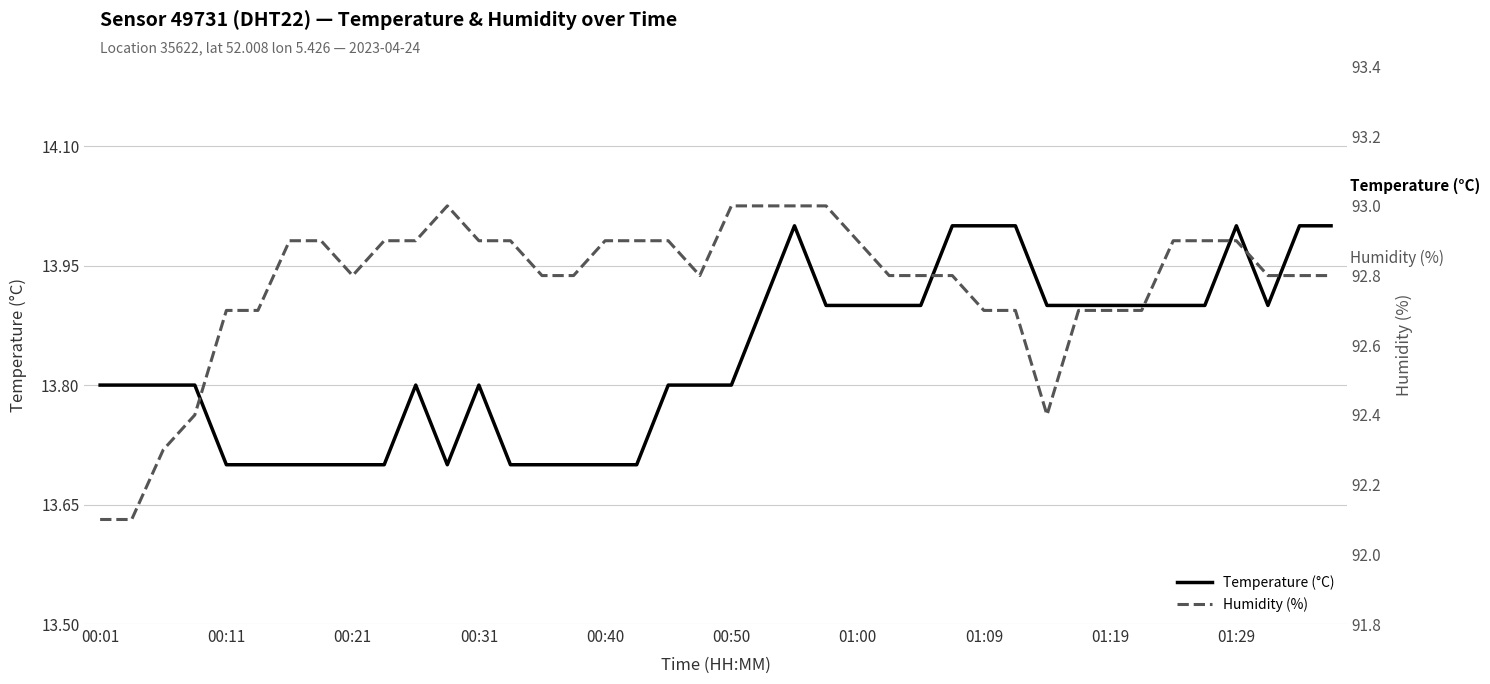

True or false: Humidity (%) and Temperature (°C) intersect in this chart.

False